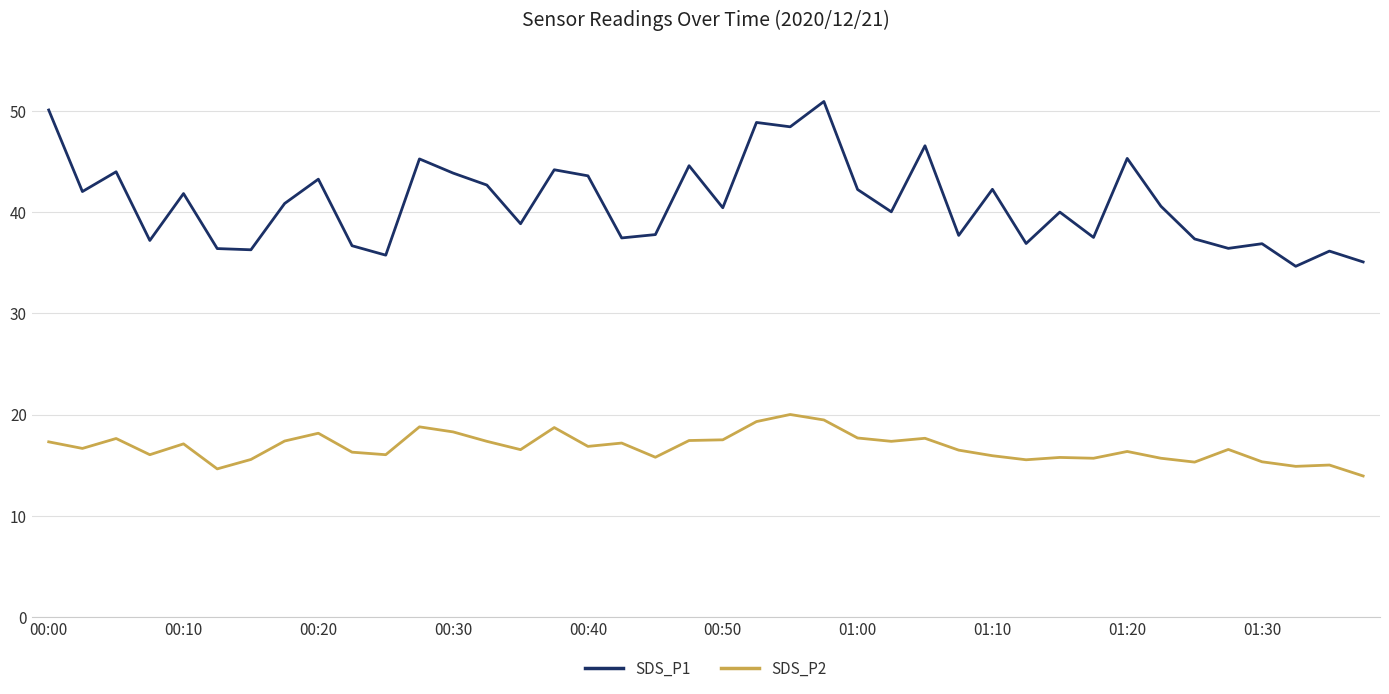

What is the difference between the maximum and minimum values in the SDS_P2 series?

6.1